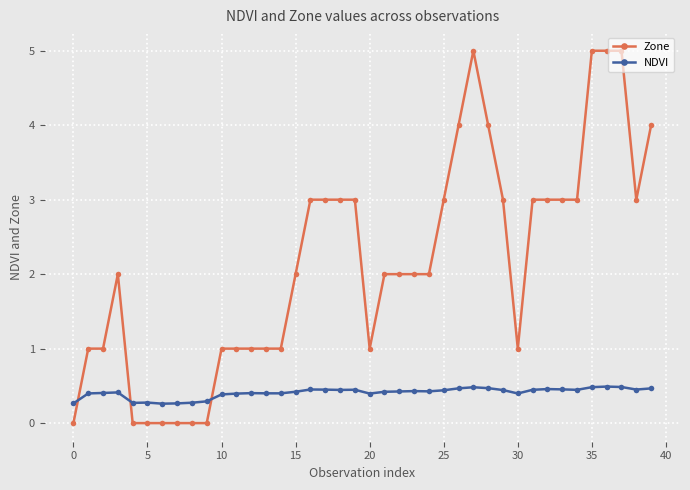

What is the value of the NDVI point at the 38th from the left?

0.5